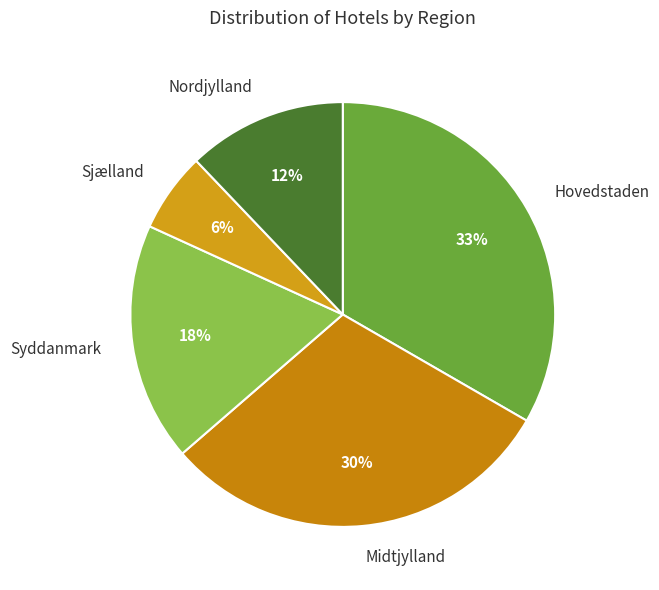

To the nearest percent, what percentage of the pie is Syddanmark?

18%